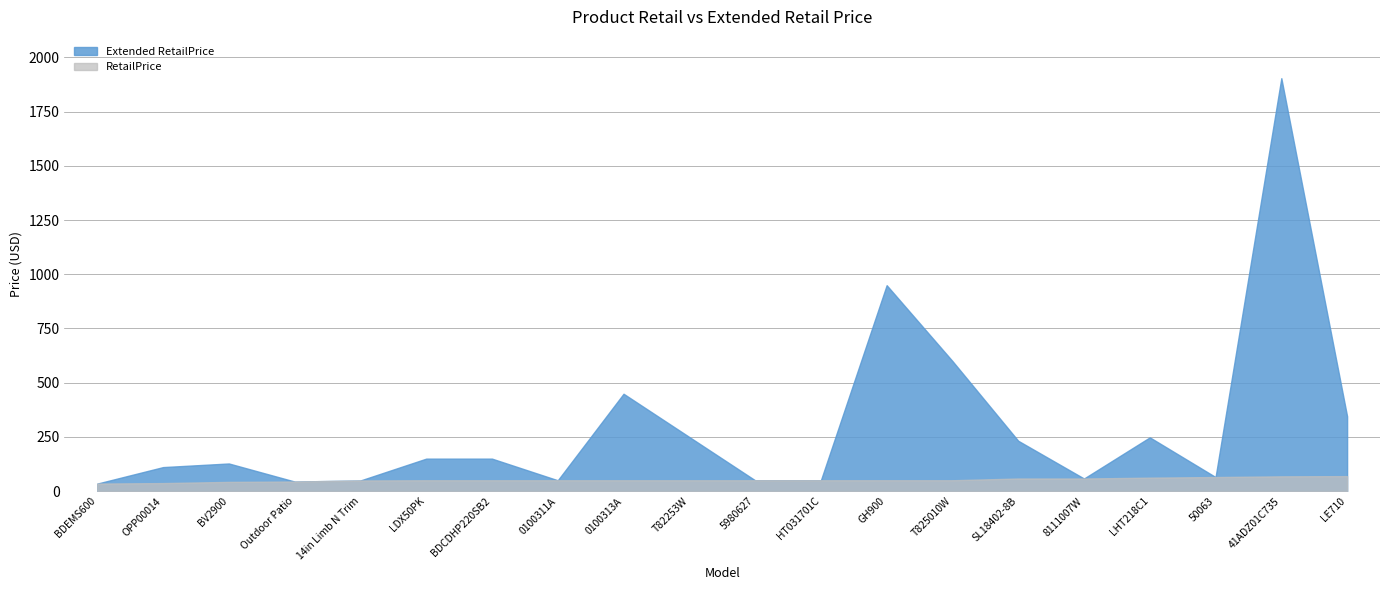

Which has a higher value, LE710 or HT031701C?

LE710